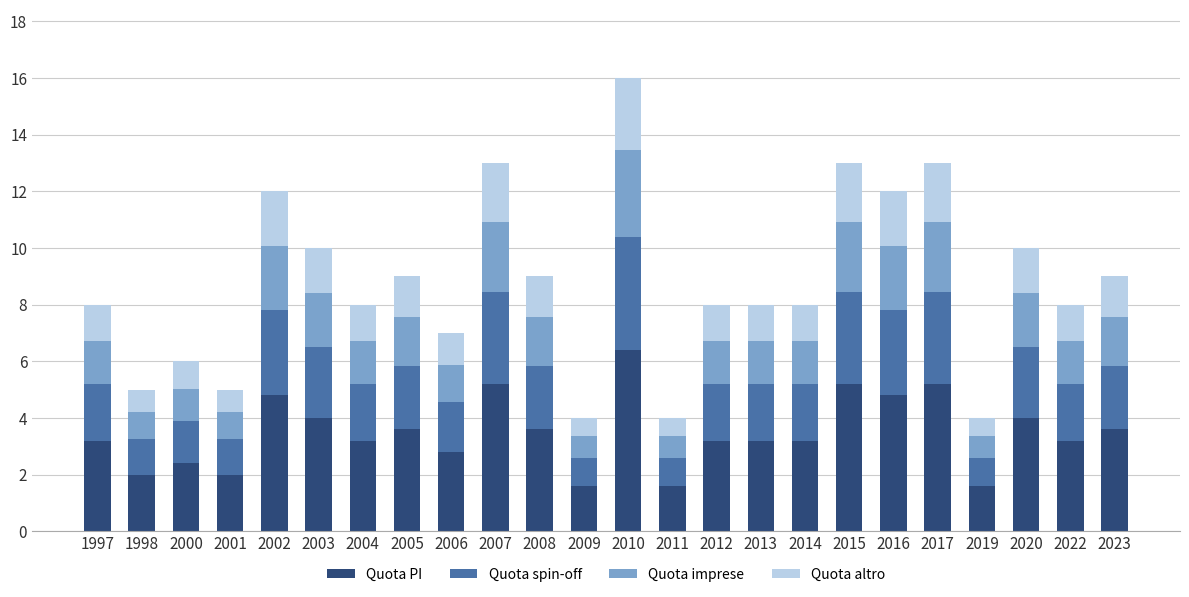

What is the total value across all series at 2022?

8.0